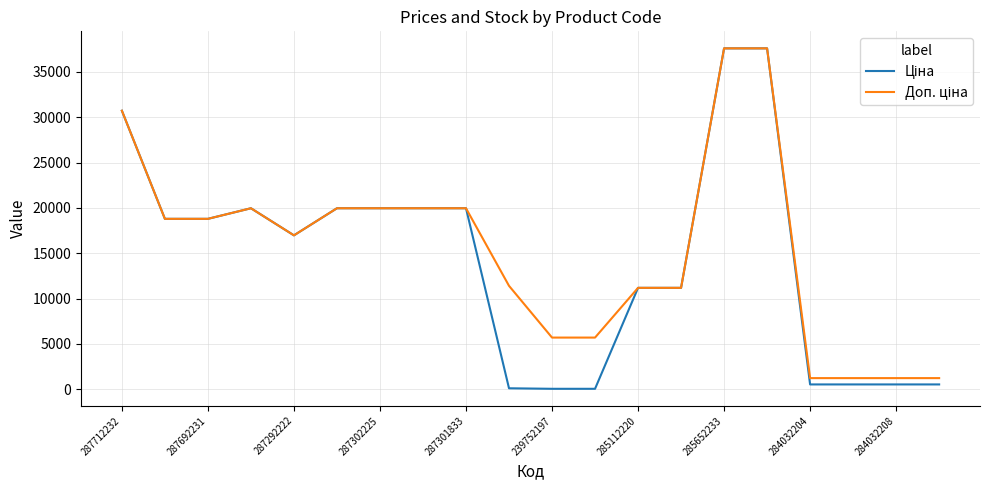

True or false: Ціна and Доп. ціна cross at least once.

False